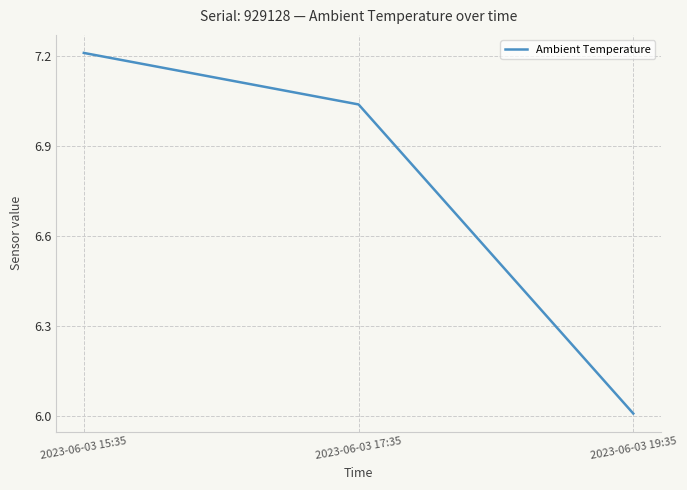

Which category has the highest value across all series?

2023-06-03 15:35